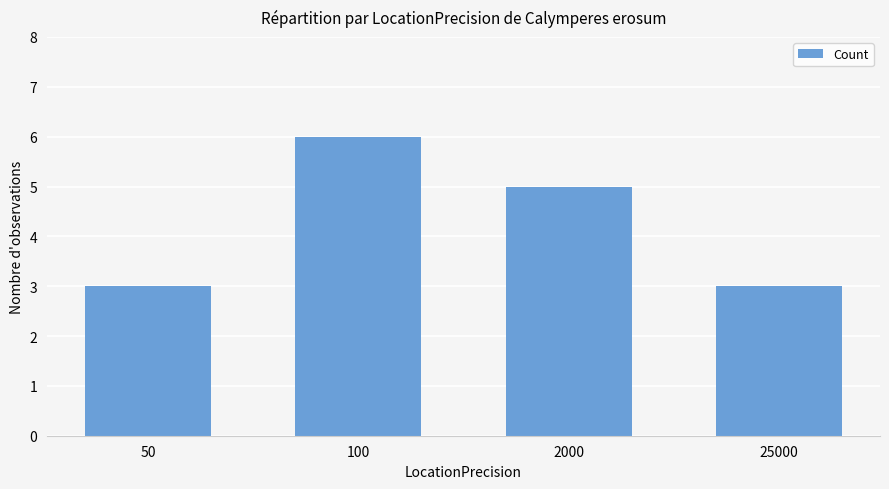

What is the value of the 2nd bar from the left?

6